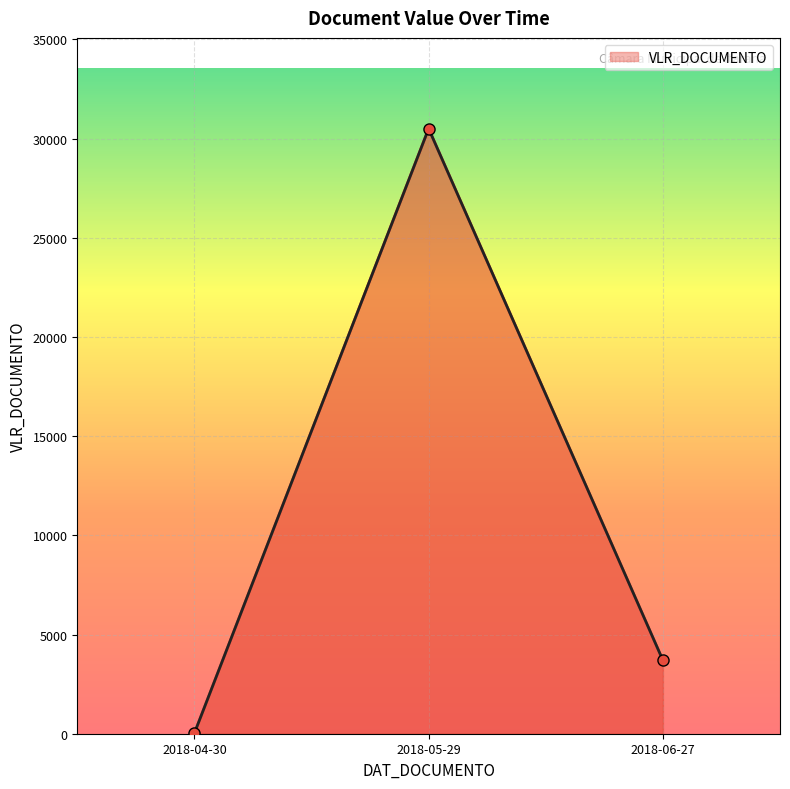

Which series changed the most between 2018-05-29 and 2018-06-27?

VLR_DOCUMENTO (line)